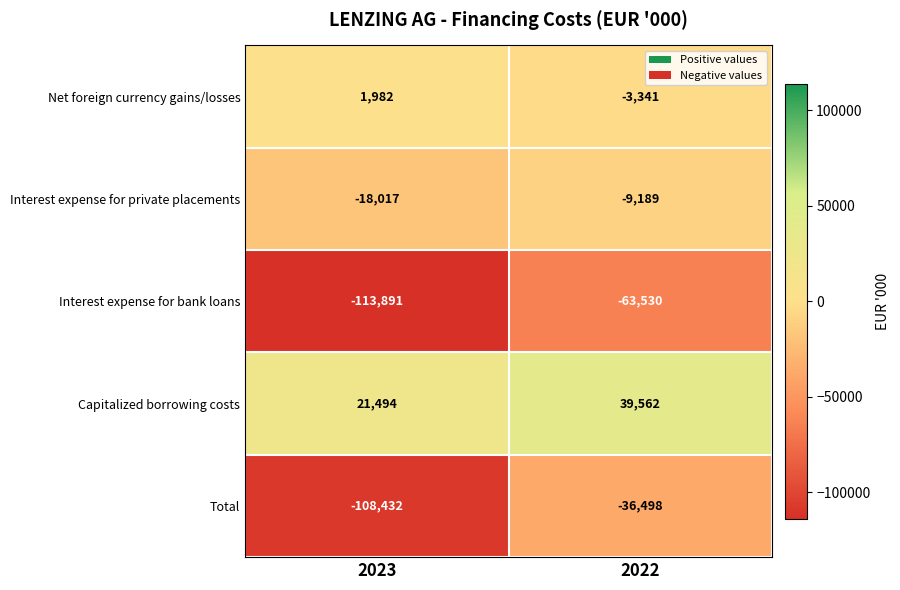

What is the minimum value shown in the chart?

-113891